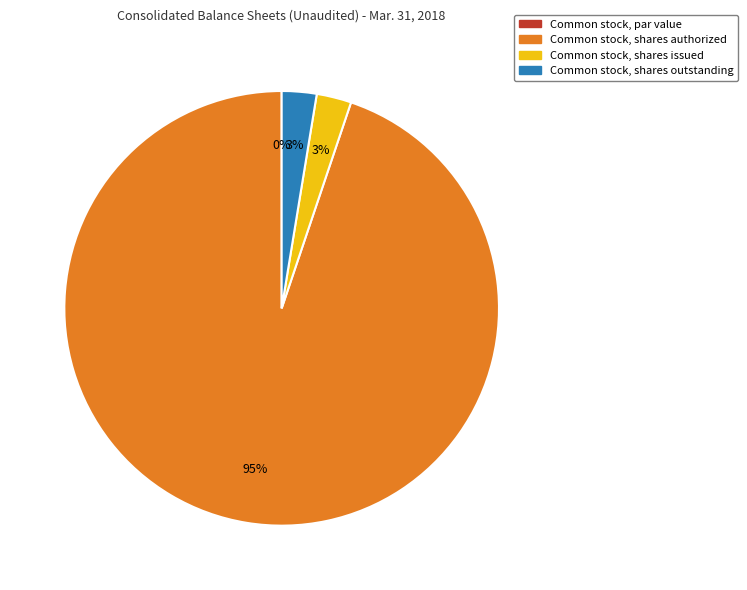

True or false: Common stock, shares issued accounts for 9% of the total.

False